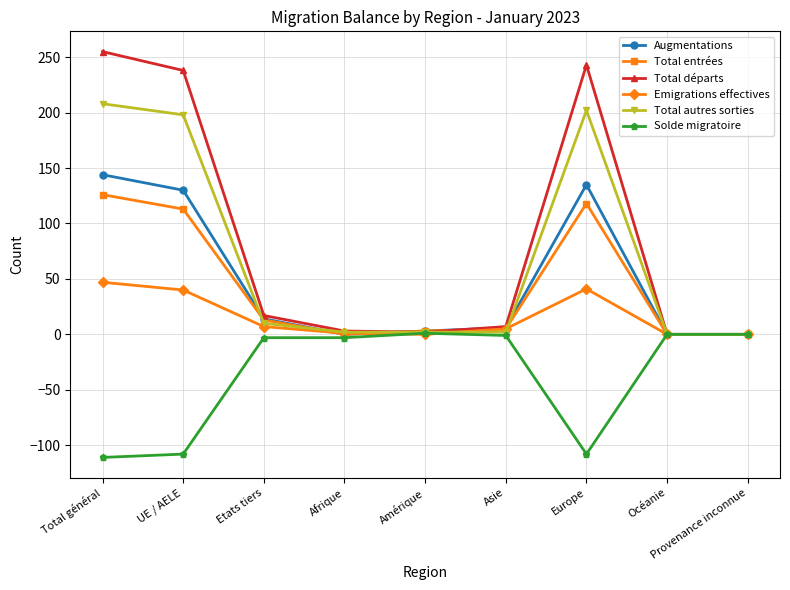

What is the label of the 4th point from the right?

Asie